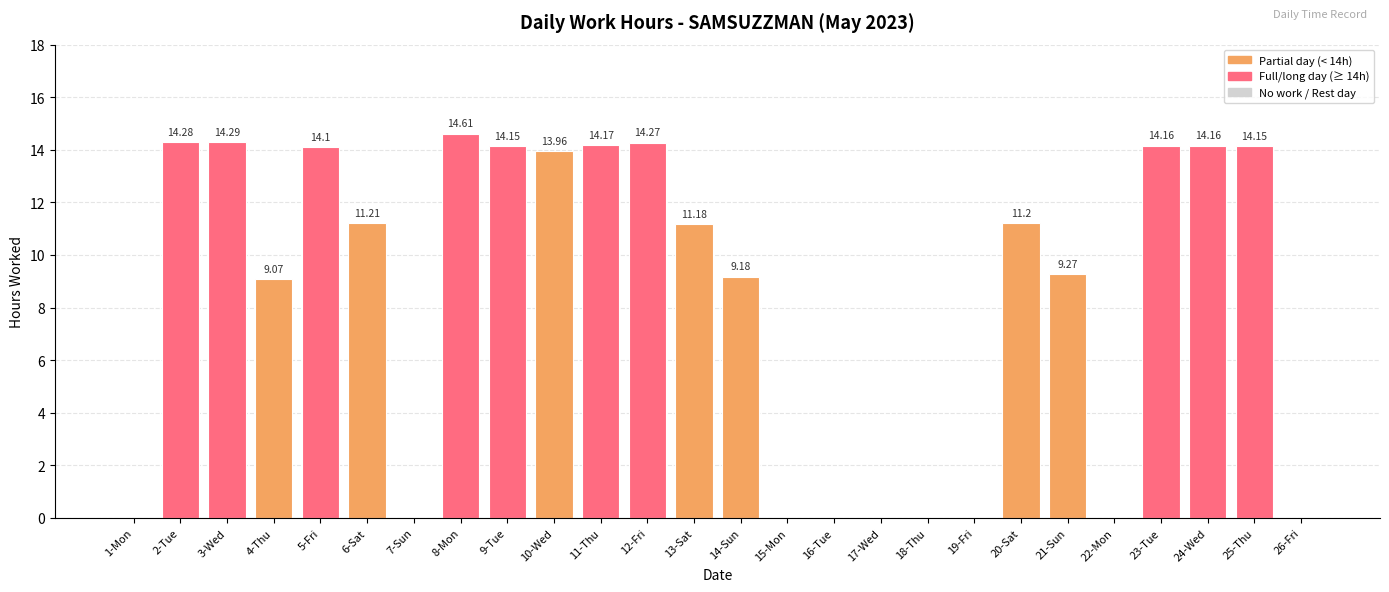

How many distinct data groups are displayed?

1